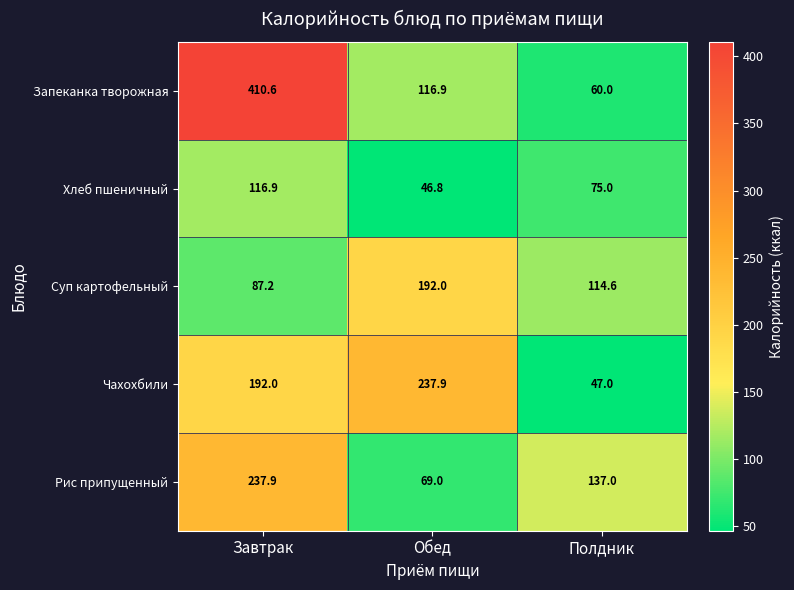

Is it true that Чахохбили equals 9.5 at Полдник?

False